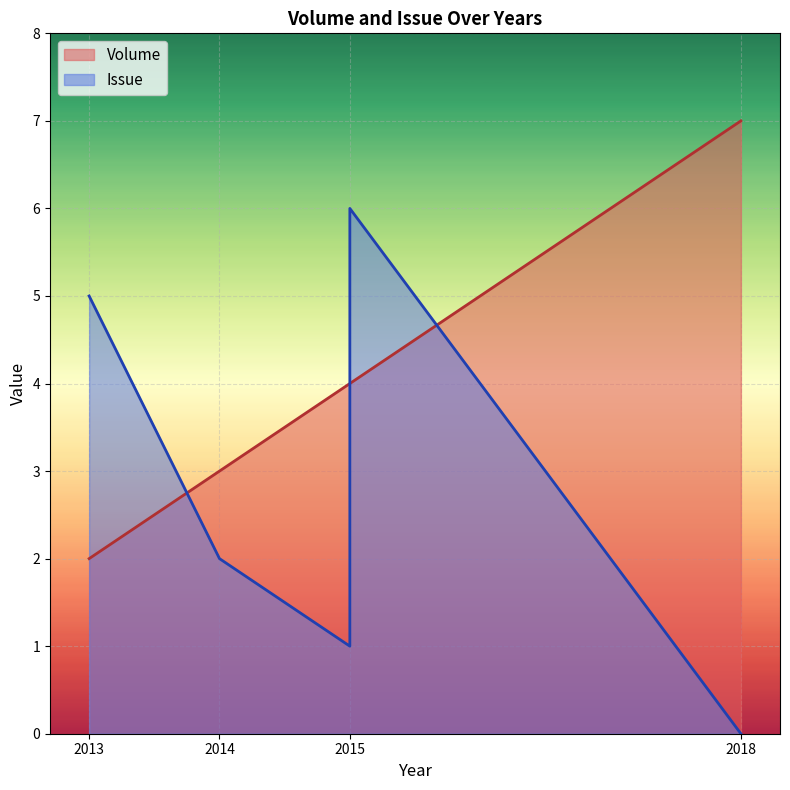

What are all the series names shown in the legend?

Volume, Issue